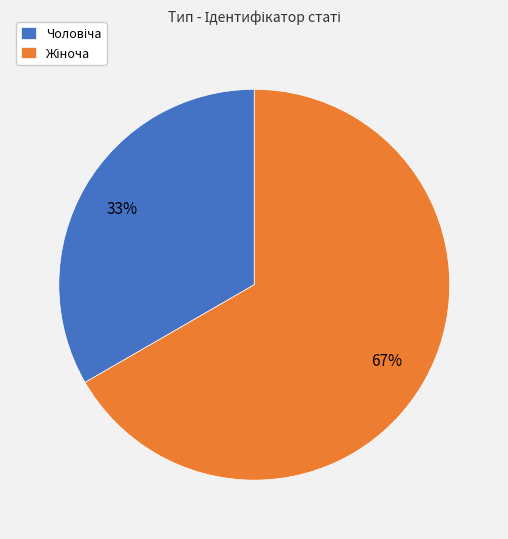

Is there a majority slice in this chart?

Yes